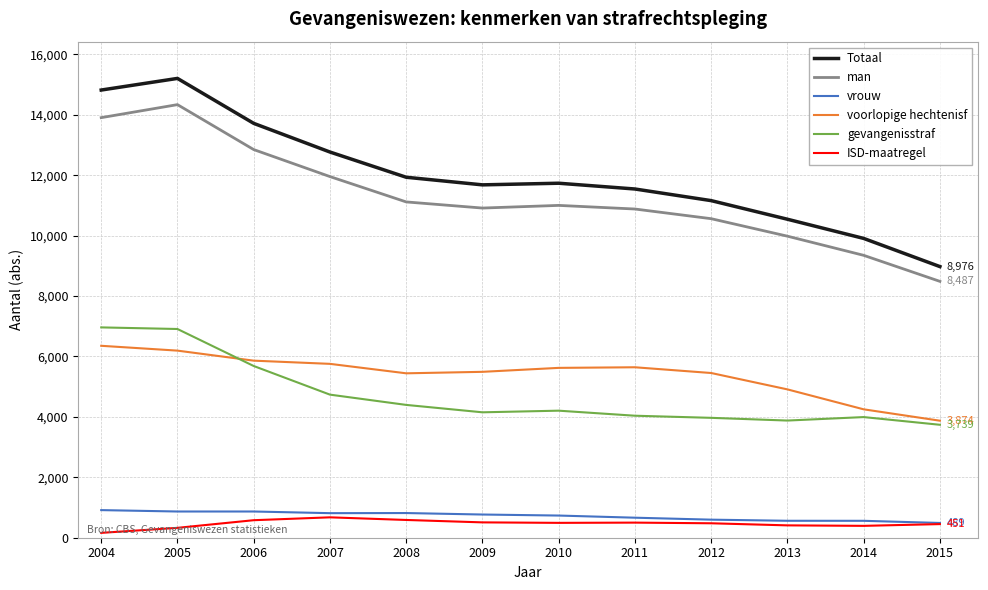

What is the total value across all series at 2007?

36706